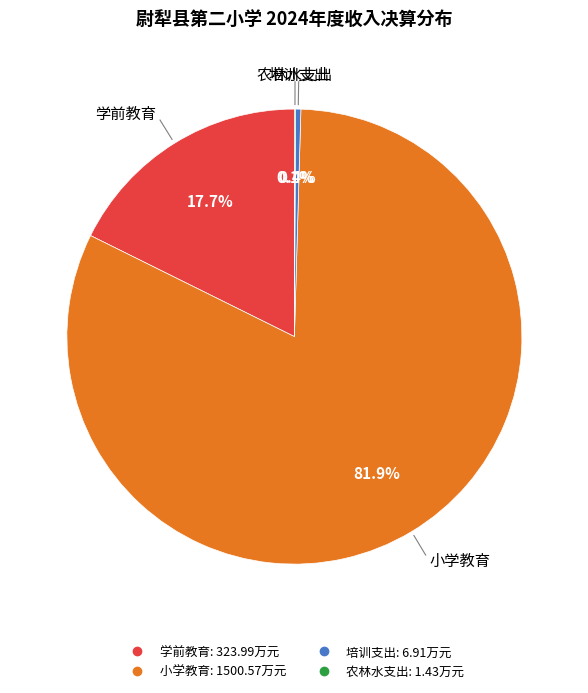

To the nearest percent, what is the average slice percentage?

25%